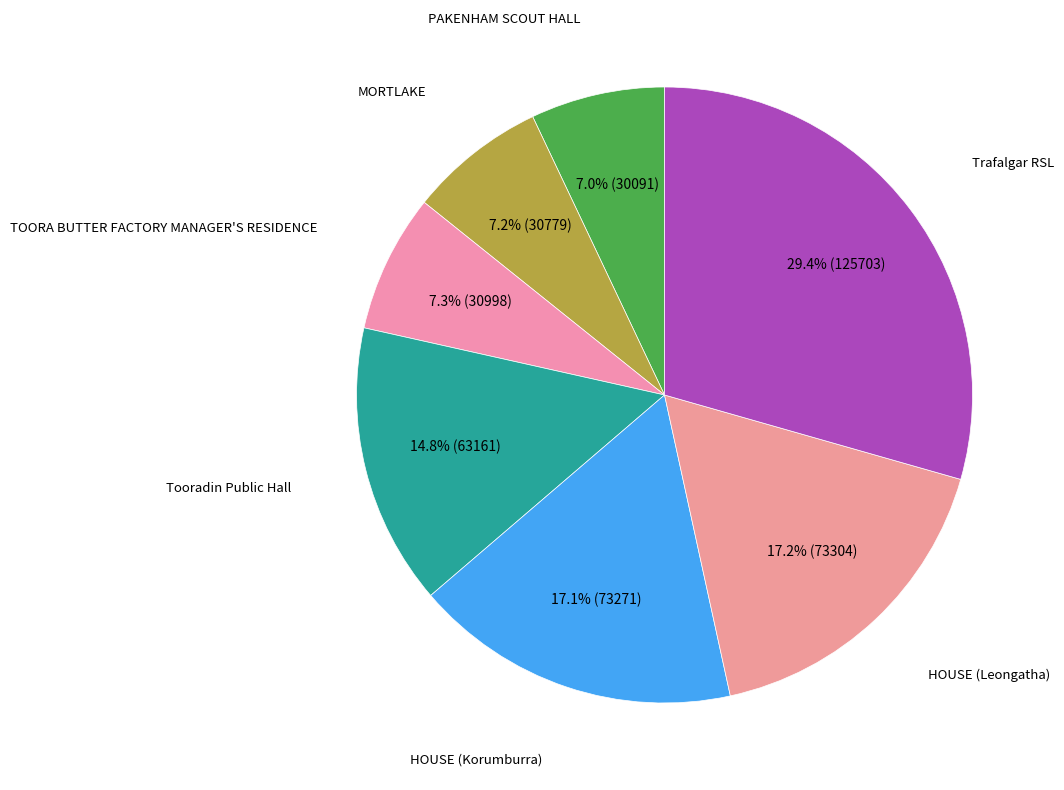

To the nearest percent, what is the difference between the largest and smallest slice percentages?

22%